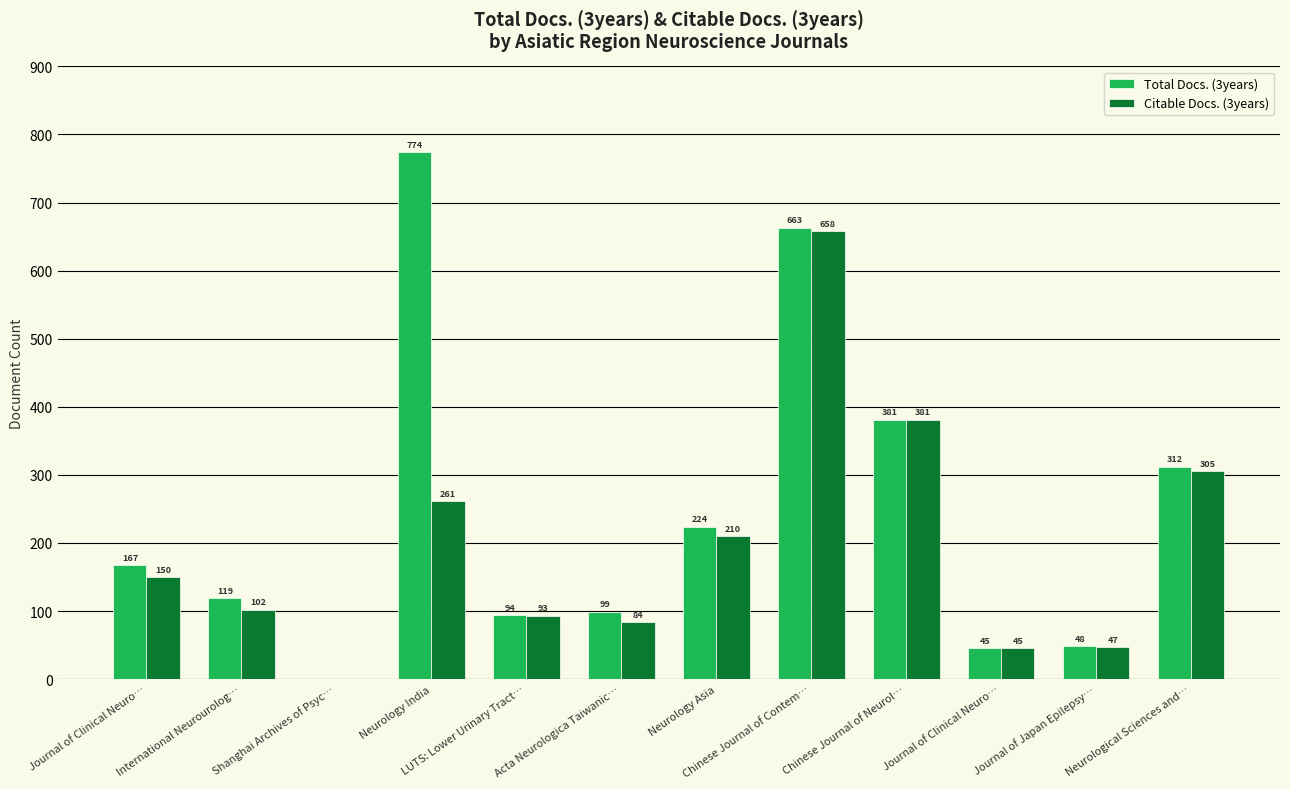

Is it true that Citable Docs. (3years) equals 86 at Chinese Journal of Neurol…?

False